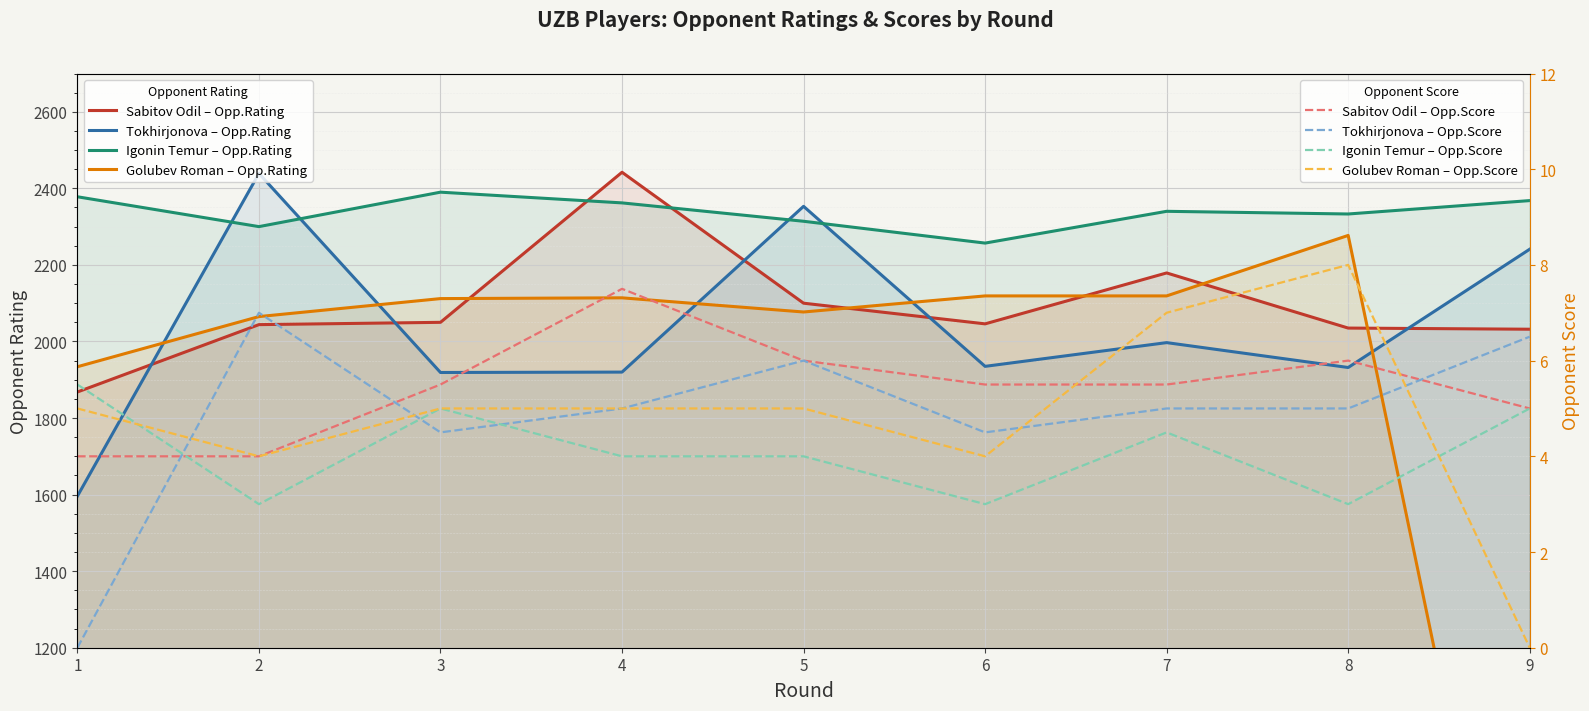

Between 7 and 8, which is larger?

7